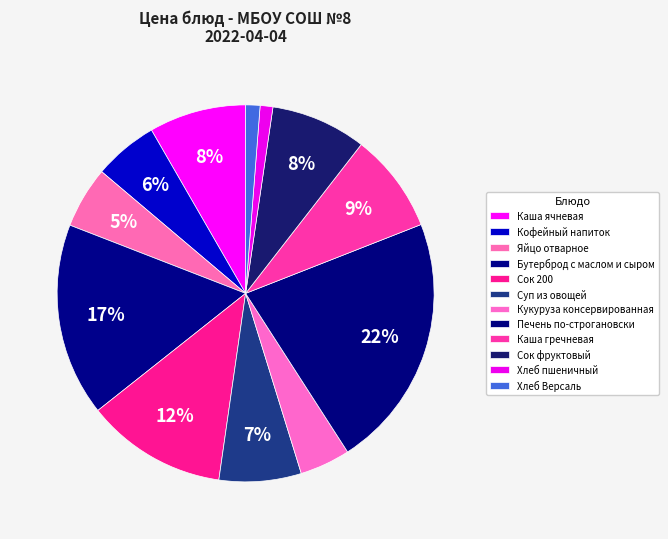

Count the number of slices in the pie.

12